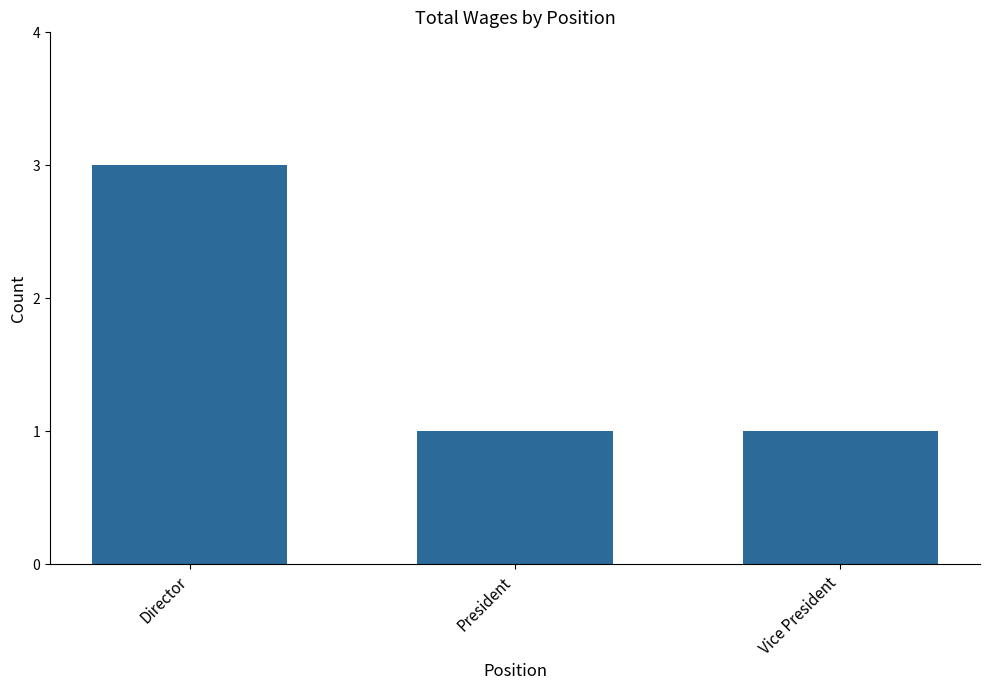

Is it true that the value at Director is 5?

False